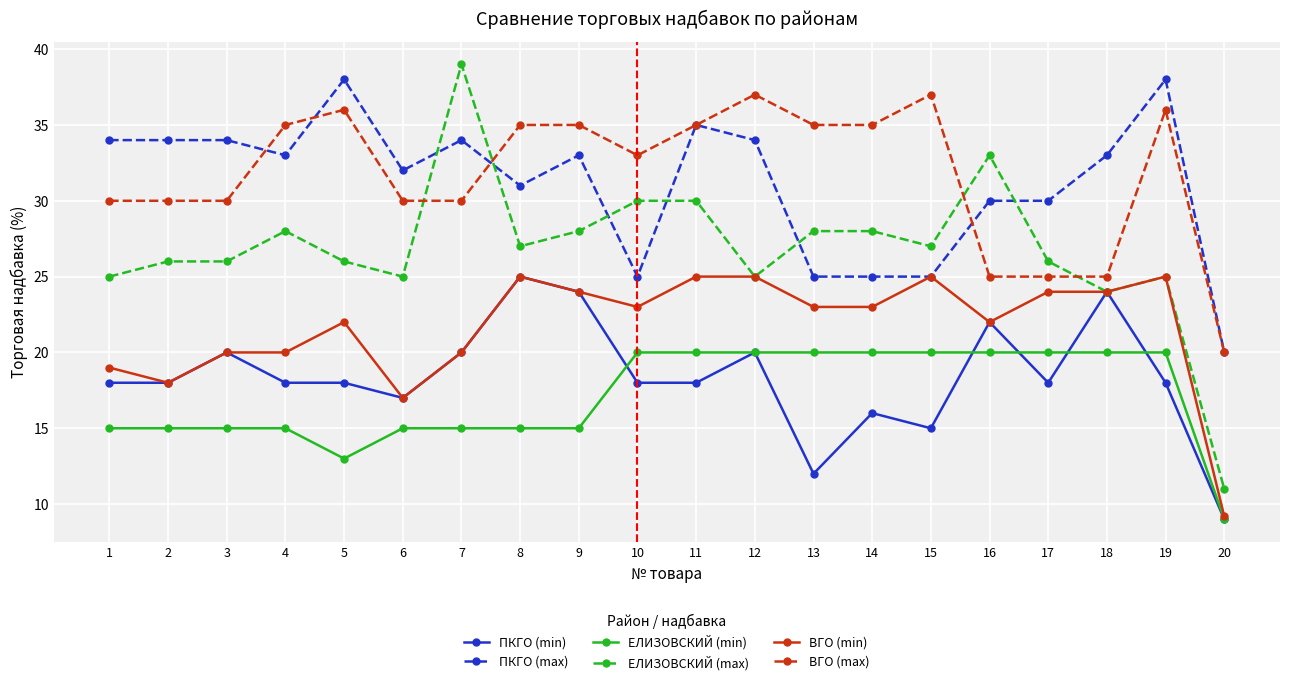

What is the greatest value displayed?

39.0